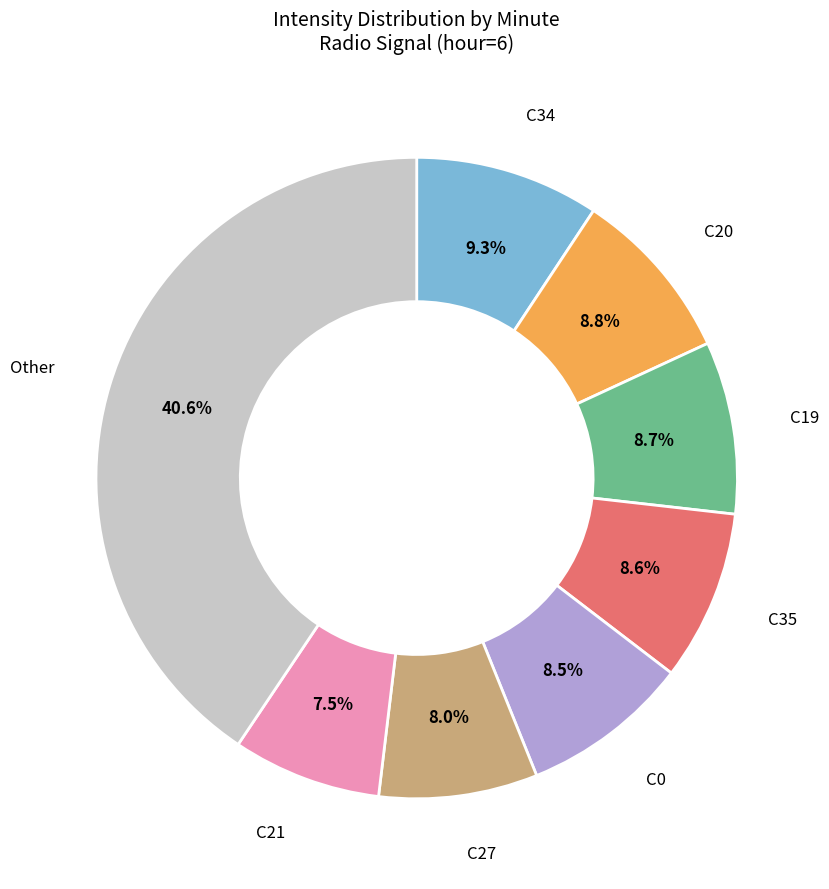

Is there a majority slice in this chart?

No